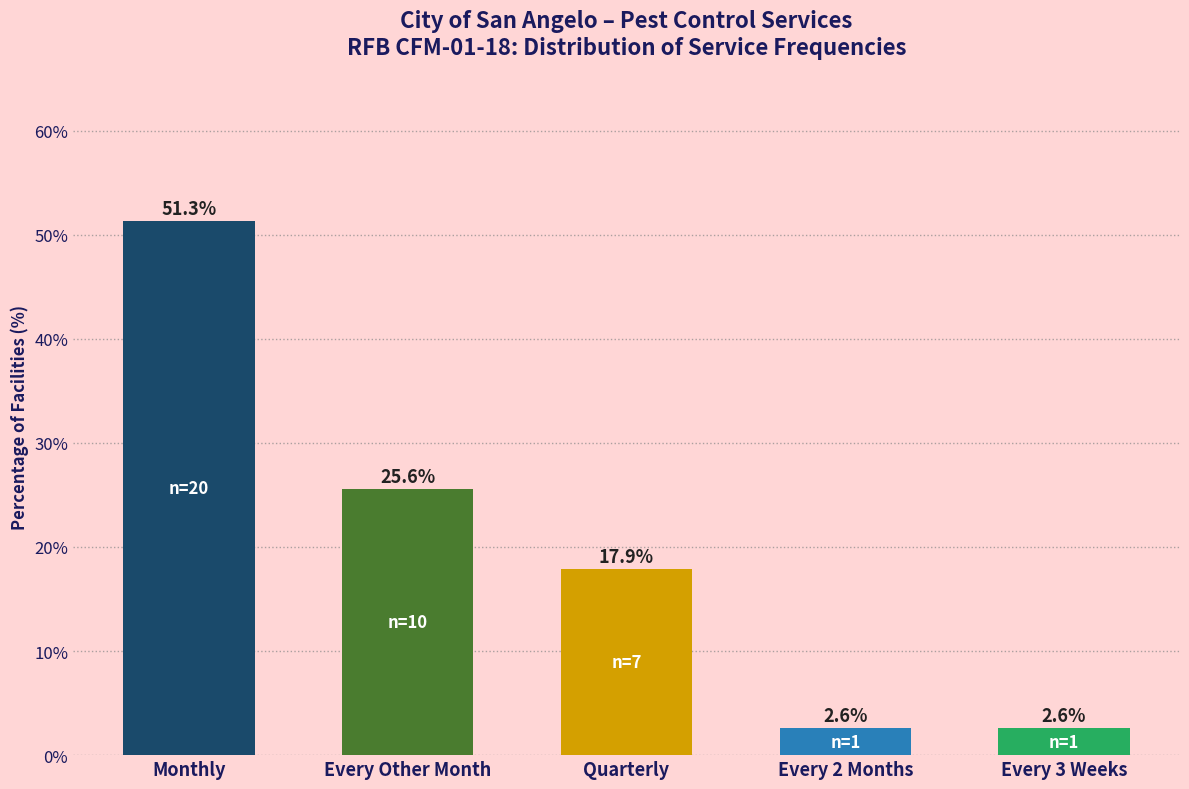

Reading left to right, what are all the values shown in this chart?

Monthly=51.3	Every Other Month=25.6	Quarterly=17.9	Every 2 Months=2.6	Every 3 Weeks=2.6